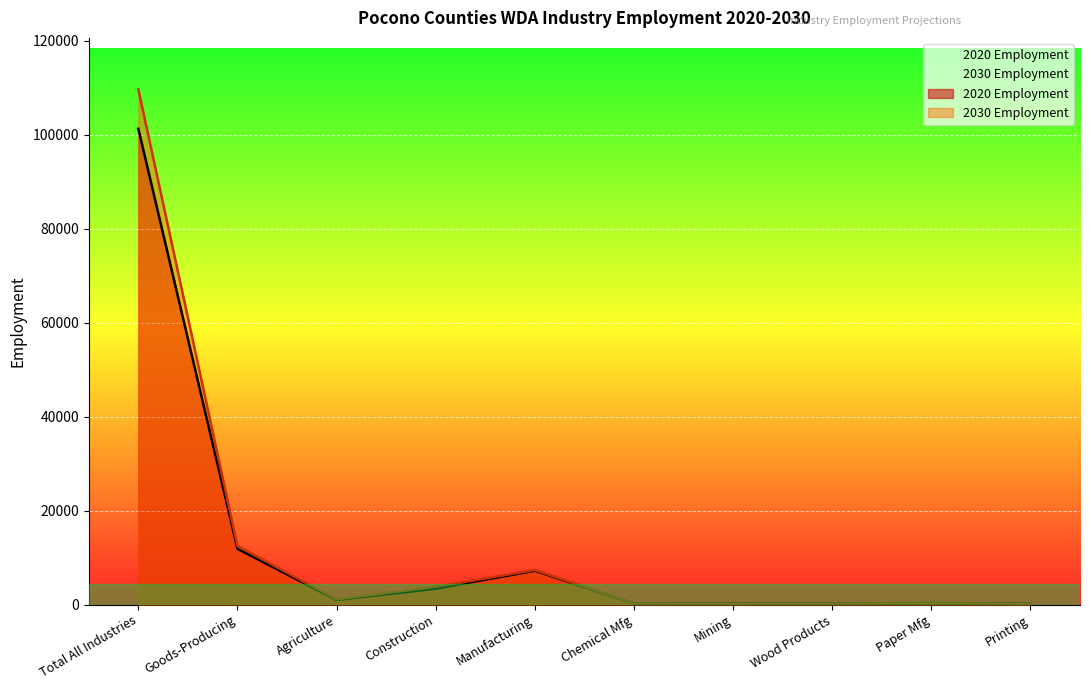

Where is the first local minimum for 2020 Employment?

Agriculture